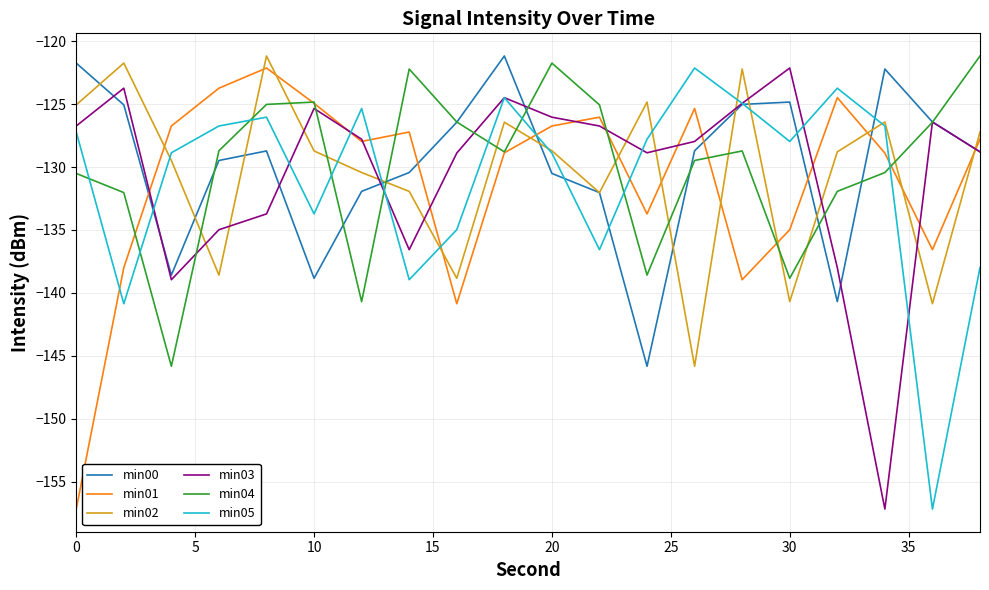

What is the sum of all min02 values?

-2610.0